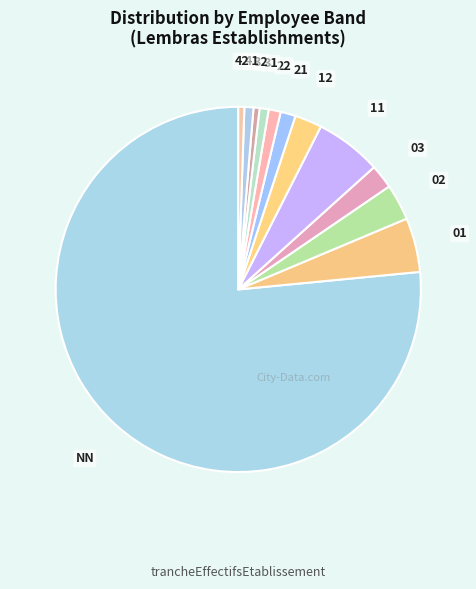

How many segments does this pie chart have?

12